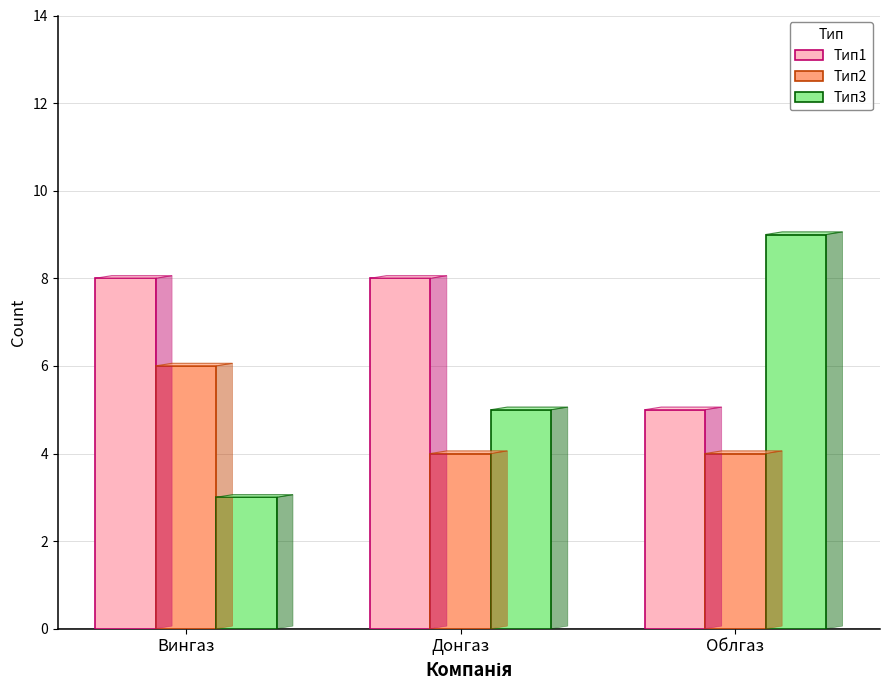

Rank the series by their maximum value, from highest to lowest.

Тип3, Тип1, Тип2